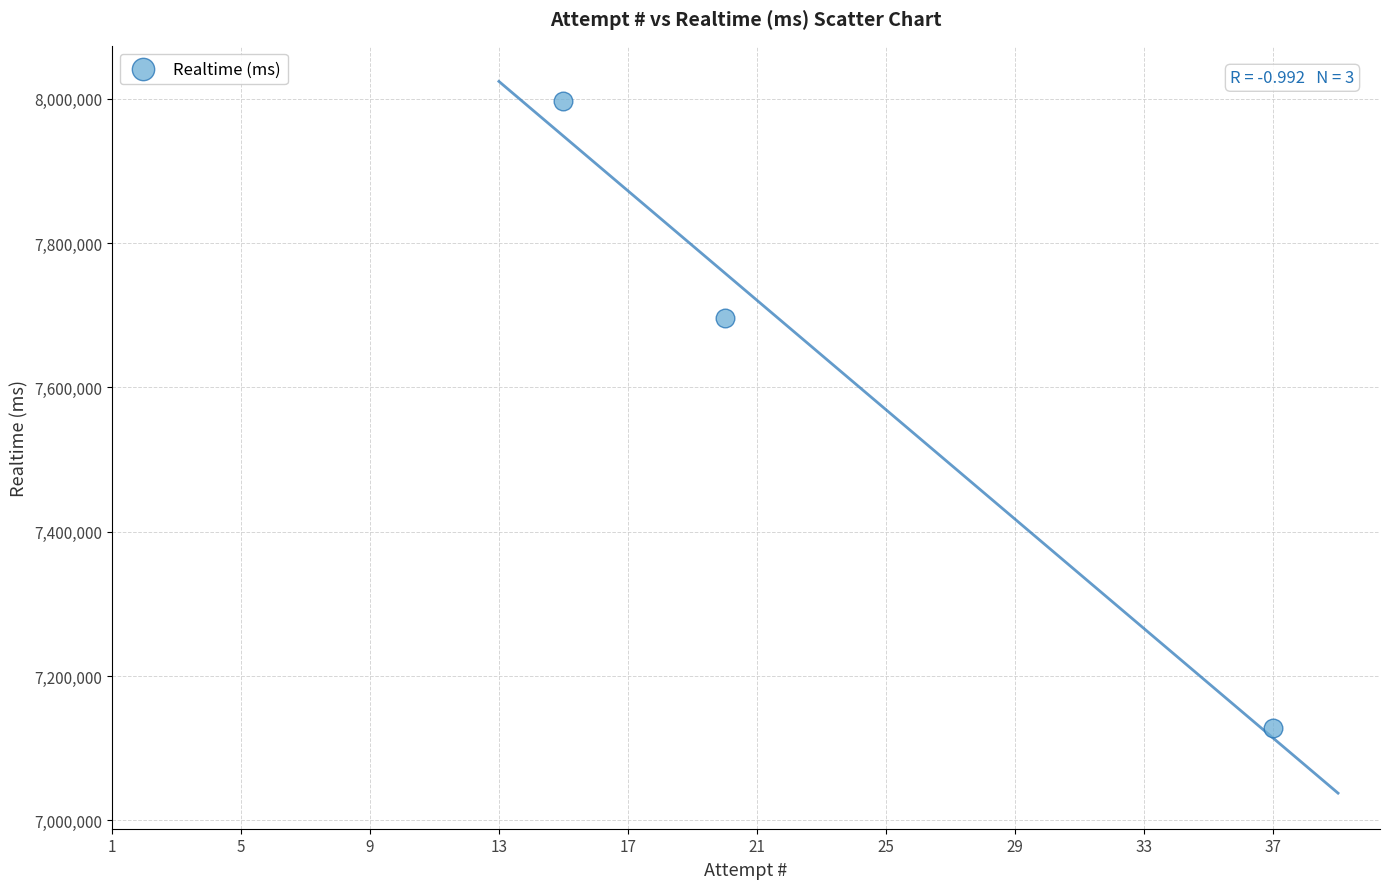

What Y value in the scatter plot is closest to 7562387?

7695659